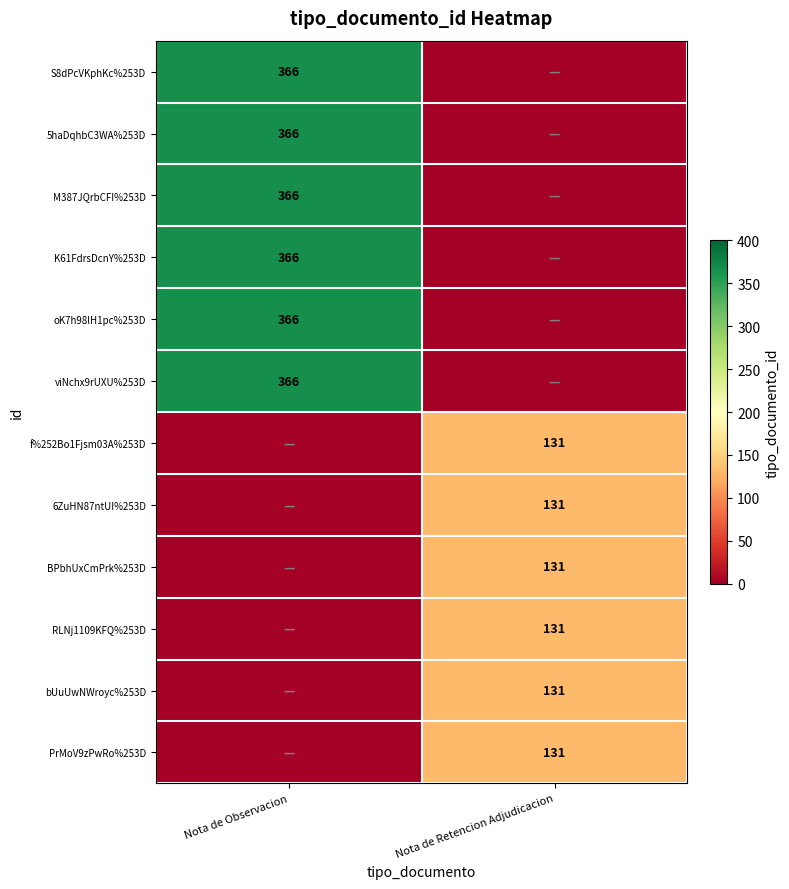

Is the value of RLNj1109KFQ%253D at Nota de Retencion Adjudicacion greater than the value of S8dPcVKphKc%253D at Nota de Observacion?

No